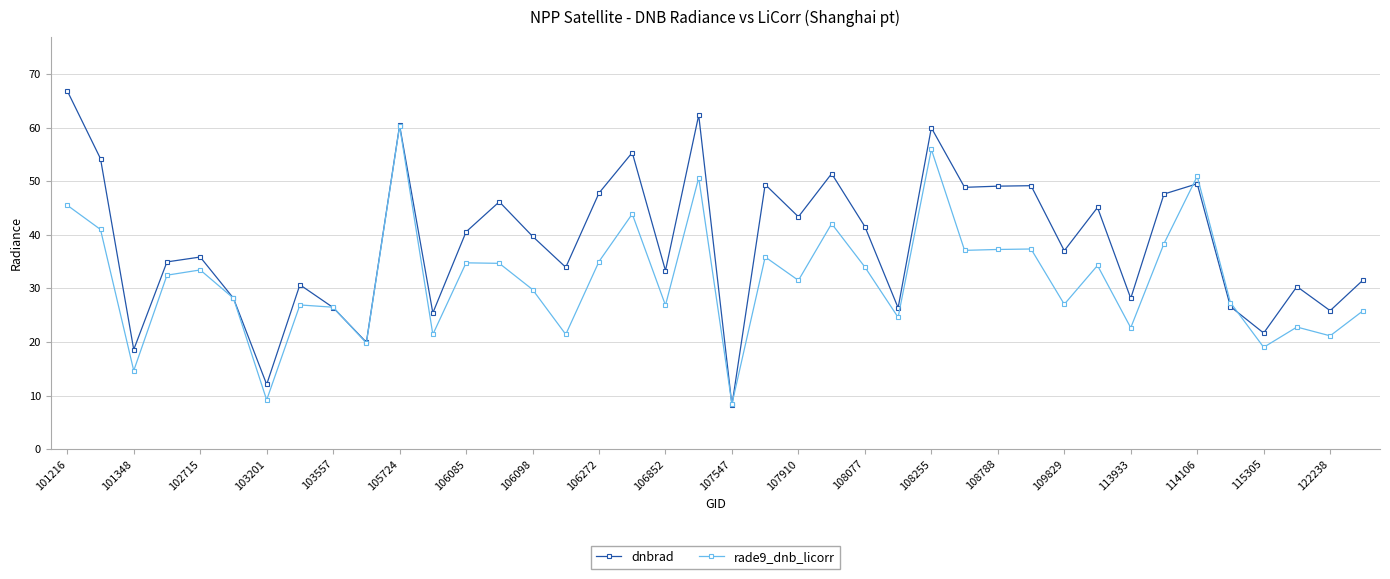

How many interior local valleys does the dnbrad series have?

14